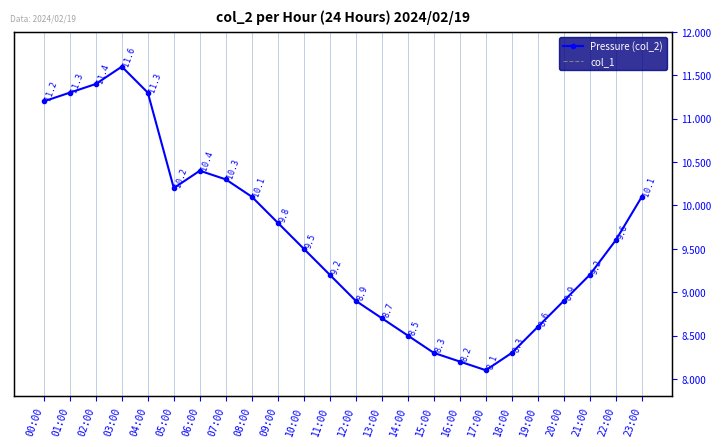

What is the value of the Pressure (col_2) point at the 20th from the left?

8.6